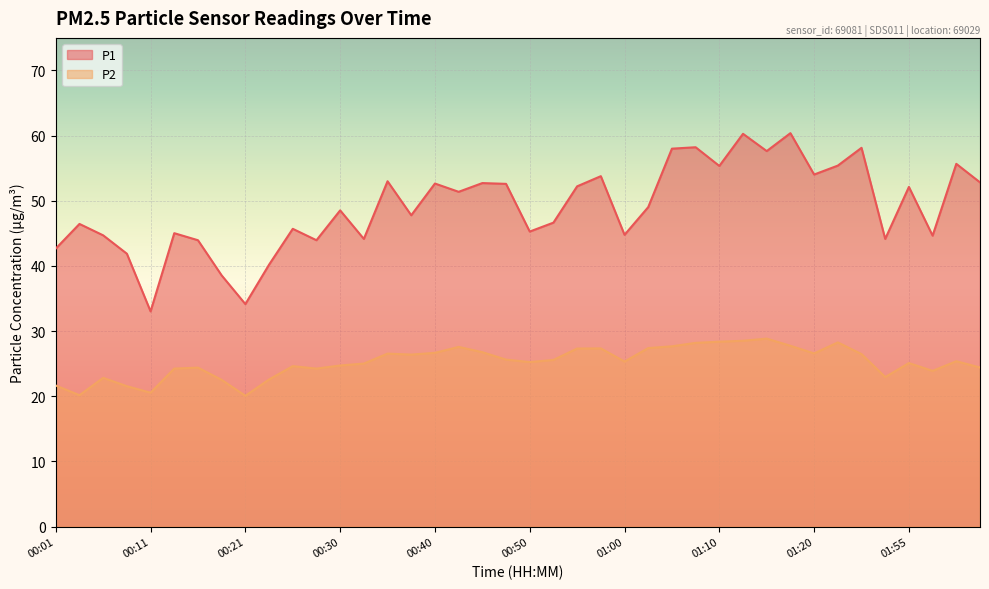

What is the difference between the highest and lowest values at 00:48?

27.0